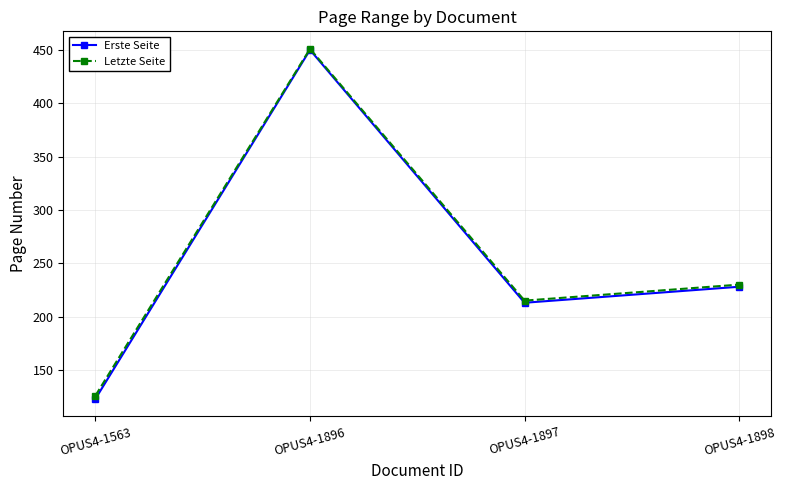

Does the chart have visible grid lines?

Yes